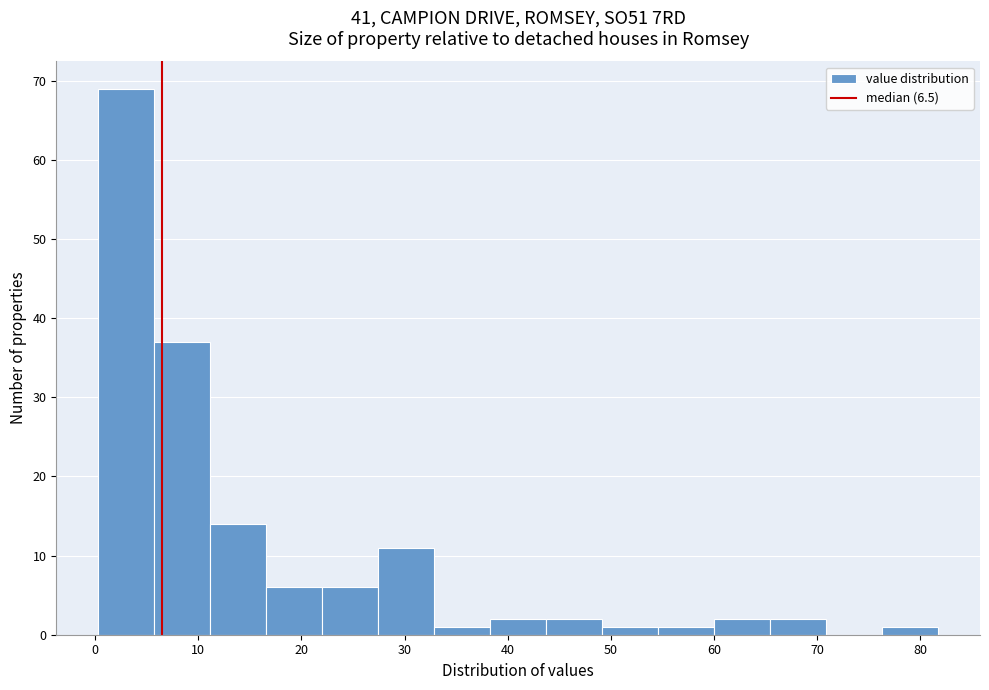

Reading left to right, transcribe this chart: for each bar, give the range it covers on the x-axis and its height. Neither the bar edges nor the heights are printed on the chart, so give them approximately, as read against the axes.

0 to 6: 69
6 to 11: 37
11 to 17: 14
17 to 22: 6
22 to 27: 6
27 to 33: 11
33 to 38: 1
38 to 44: 2
44 to 49: 2
49 to 55: 1
55 to 60: 1
60 to 65: 2
65 to 71: 2
71 to 76: 0
76 to 82: 1